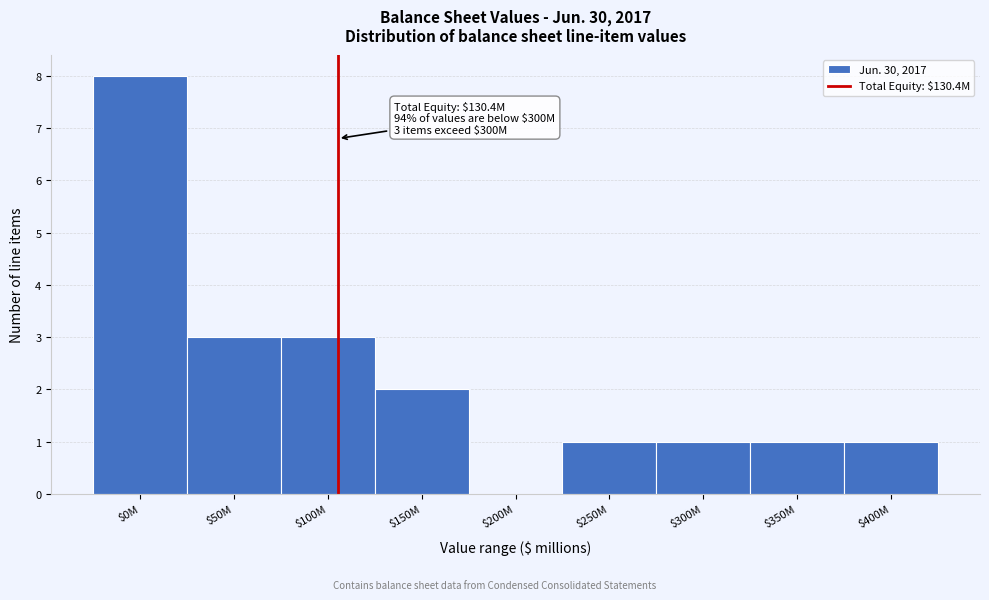

Is it true that the value at $350M is 1?

True